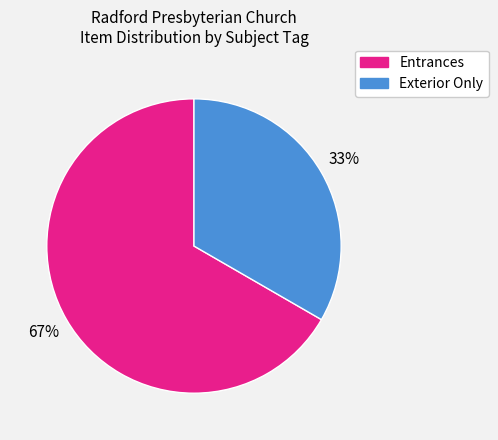

Is there a majority slice in this chart?

Yes